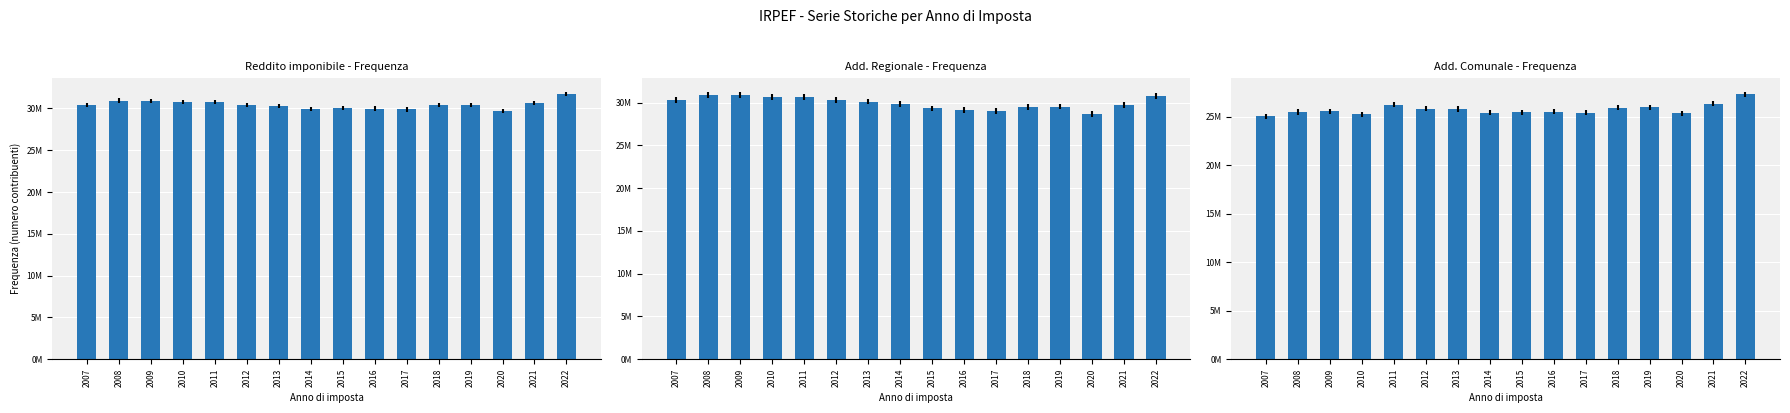

Reading left to right, list all the values displayed in this chart.

Reddito imponibile - Frequenza: 30368485	30942166	30858333	30748507	30754007	30438562	30247762	29938657	30064287	29981739	29874982	30395620	30413175	29659242	30678728	31747690
Add. Regionale - Frequenza: 30360870	30932338	30848351	30652846	30634609	30321649	30135709	29806053	29317492	29104653	28983261	29531706	29549320	28692836	29780276	30774880
Add. Comunale - Frequenza: 25051900	25495163	25586277	25264796	26247116	25843002	25799425	25432456	25482272	25517053	25440820	25936010	25991509	25368988	26343382	27321488